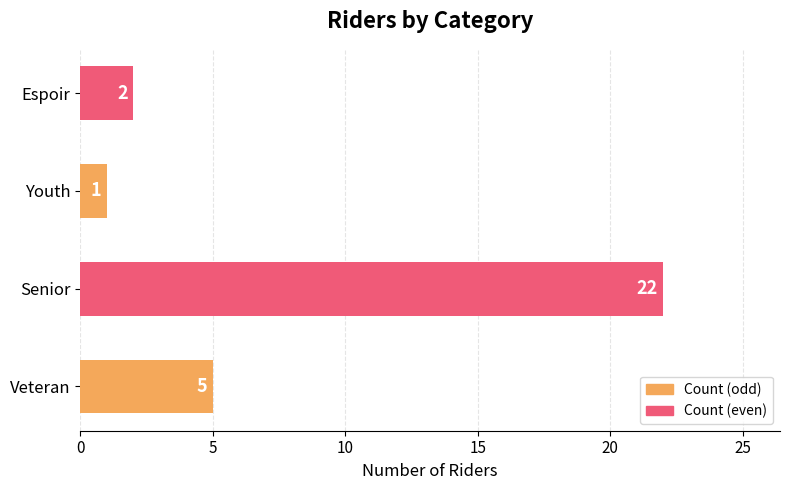

What is the change in value from Veteran to Espoir?

-3